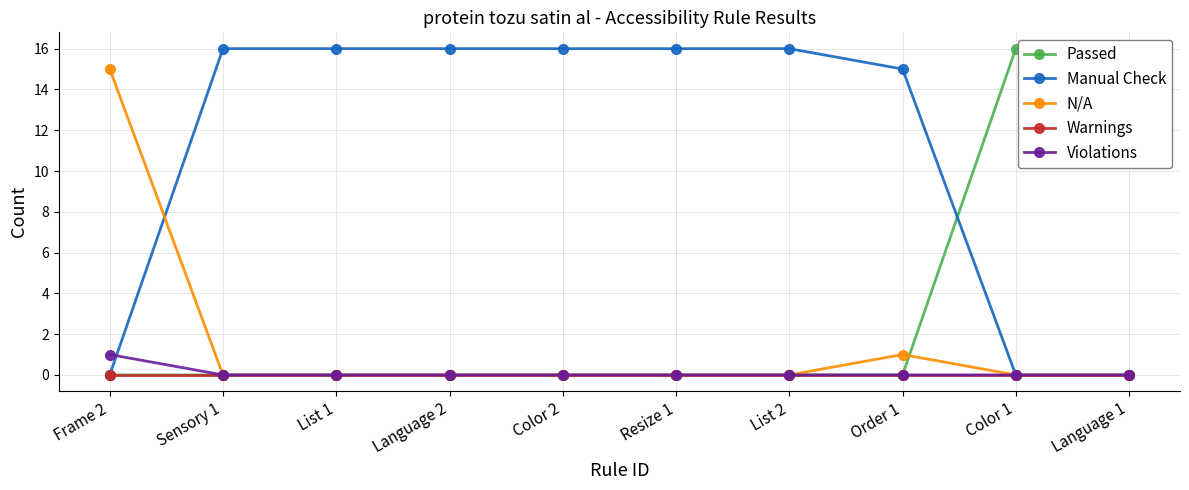

Is it true that N/A equals 27 at Frame 2?

False